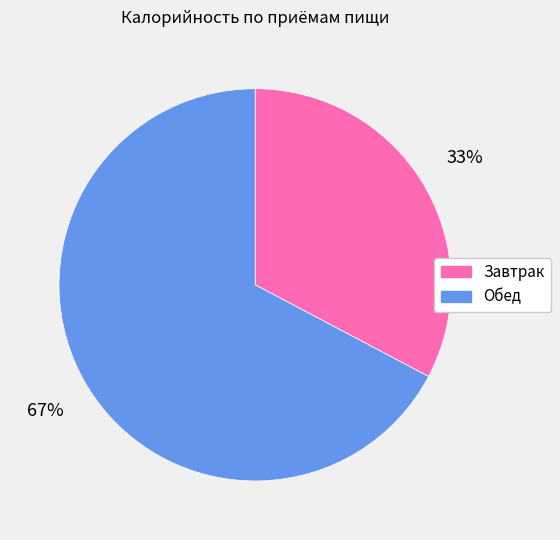

To the nearest percent, what is the average slice percentage?

50%